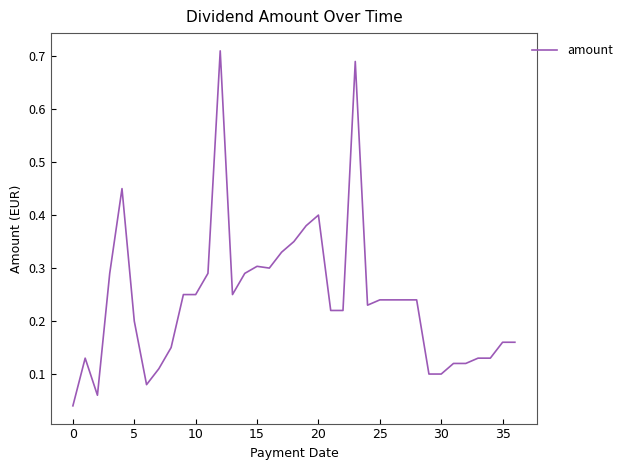

How many lines are shown in the chart?

1